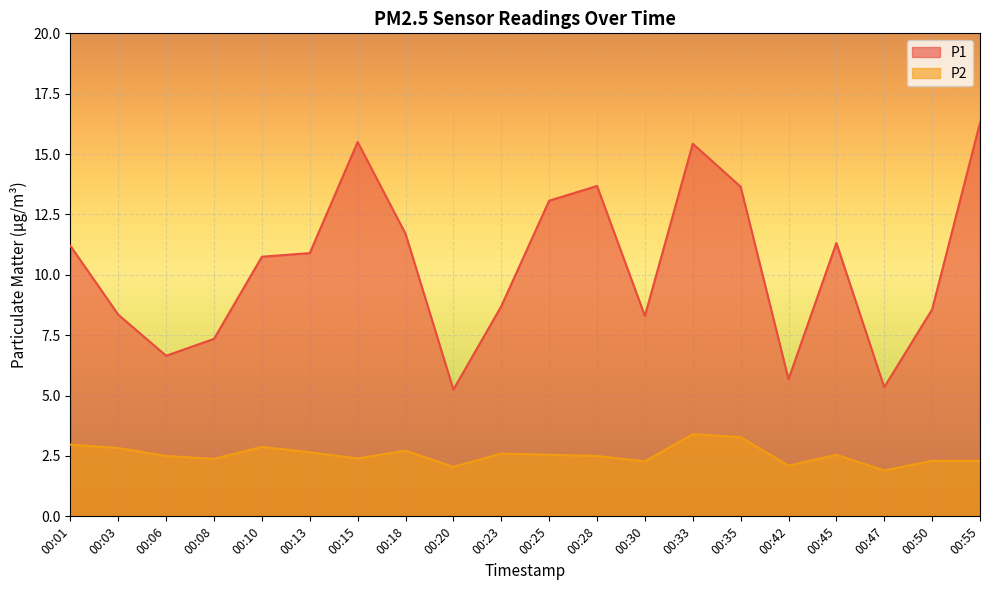

Which series changed the most between 00:03 and 00:55?

P1